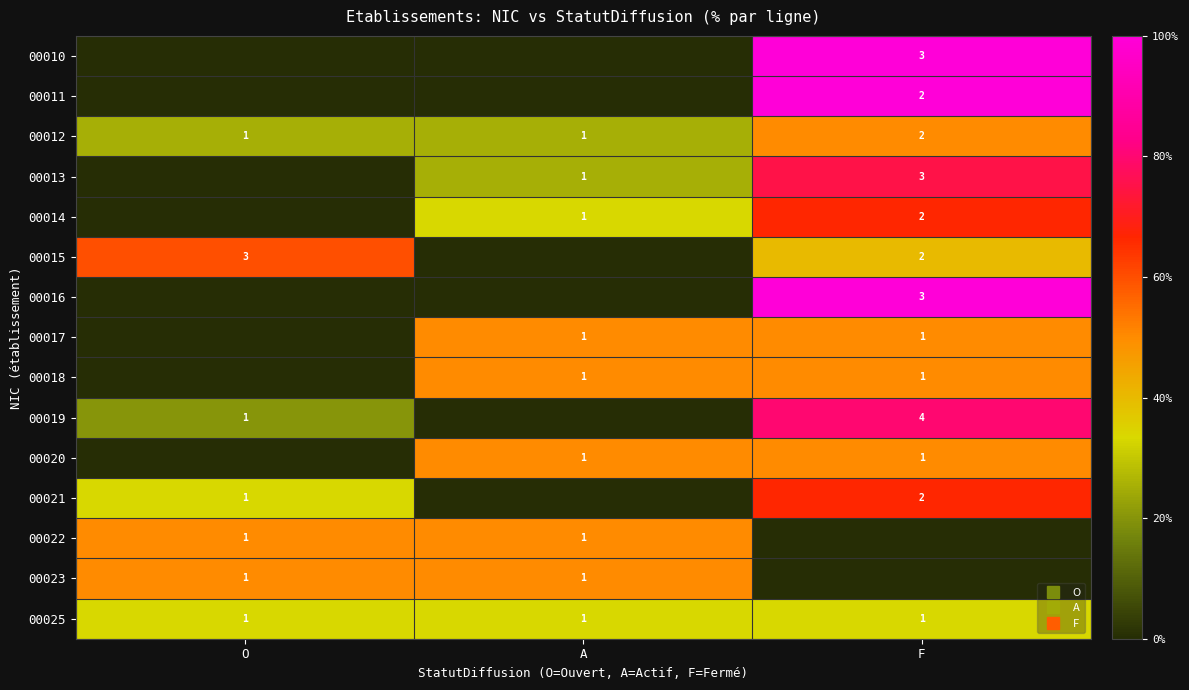

How many values in 00017 are above zero?

2